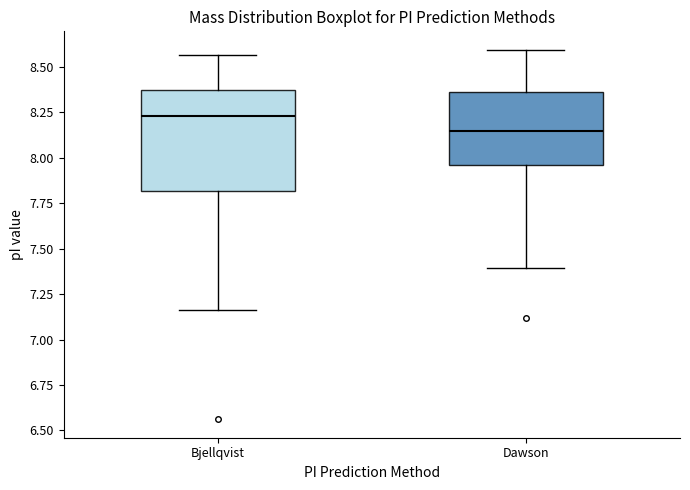

Comparing the boxes themselves (not the whiskers), which one is the tallest?

Bjellqvist